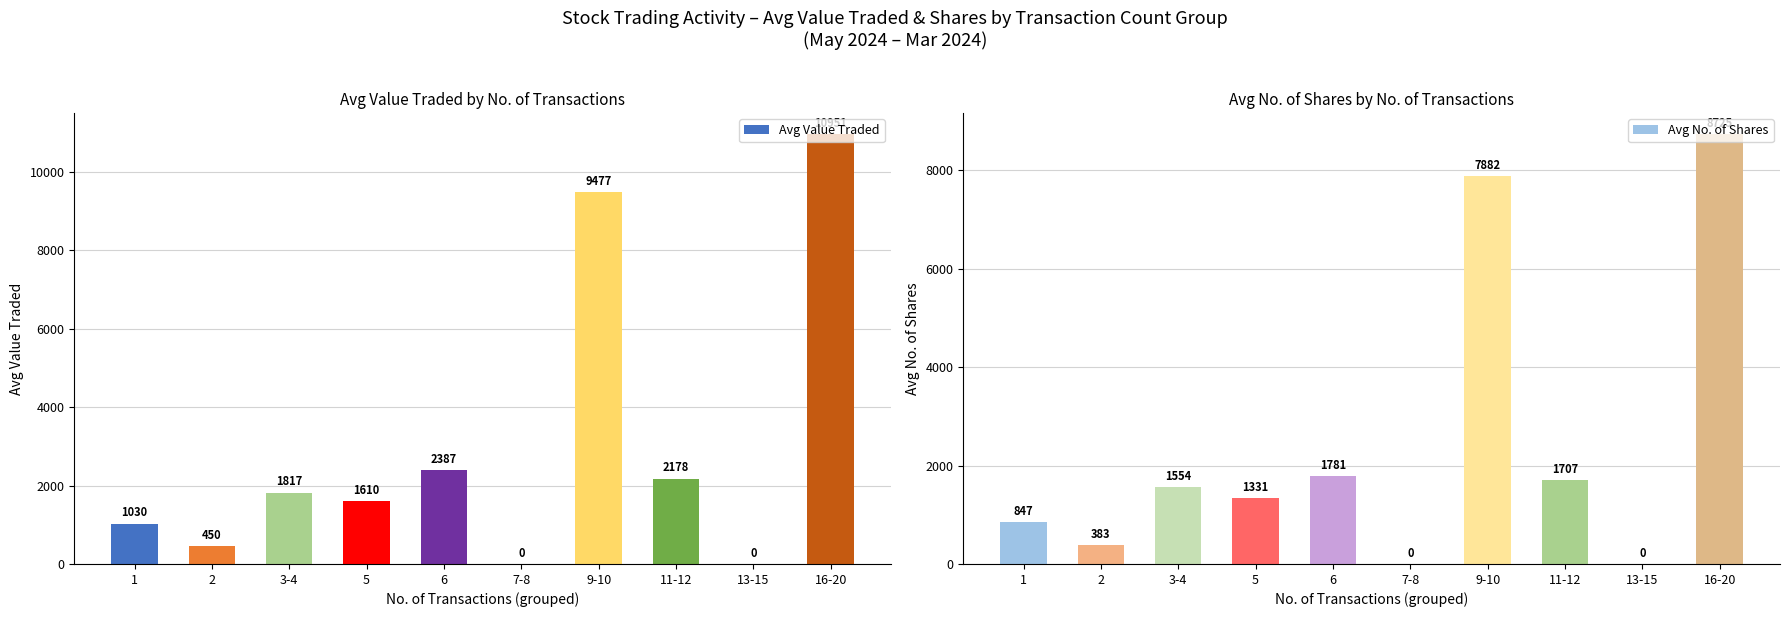

The value of Avg No. of Shares at 6 is 1781.0. True or false?

True